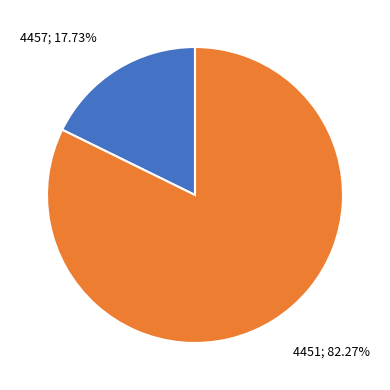

Does any single category account for the majority?

Yes